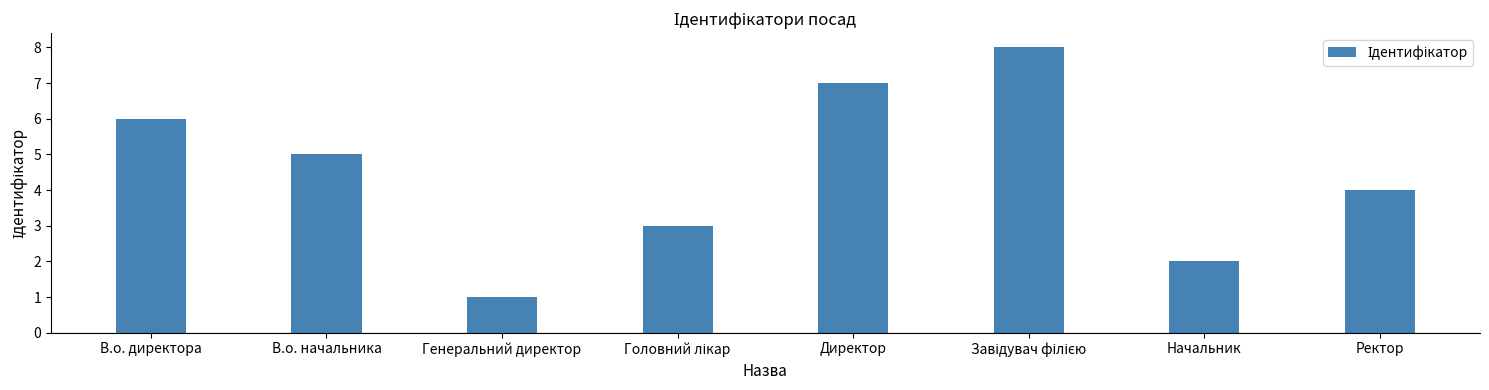

Reading left to right, list all the values displayed in this chart.

6	5	1	3	7	8	2	4